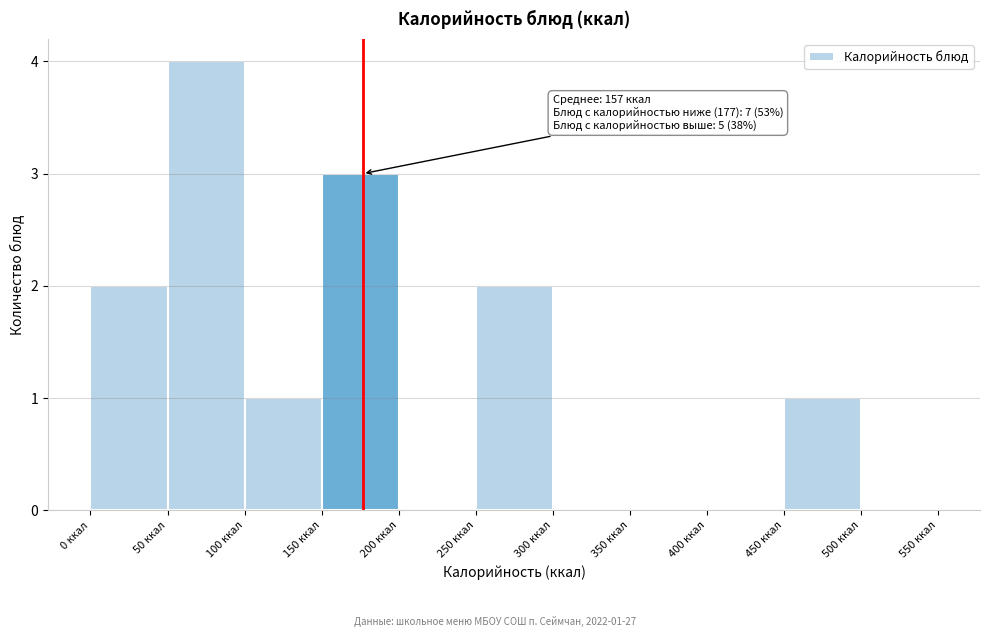

Over which range of the x-axis is the bar tallest?

50 to 100